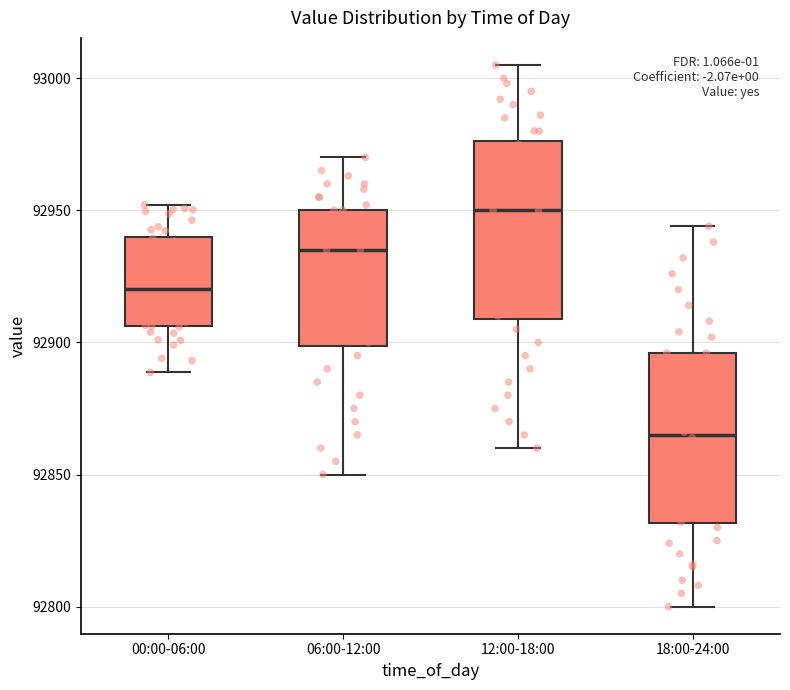

Where is the lower edge of the box for 00:00-06:00 on the y-axis? The values are not printed on the chart, so give them approximately, as read against the axis.

92905